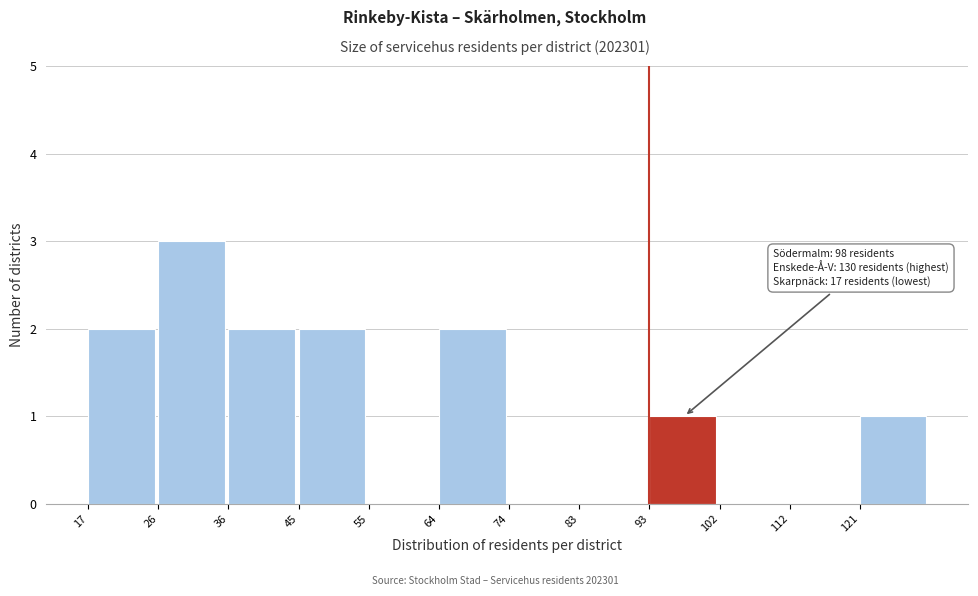

Over which range of the x-axis is the bar tallest?

26.5 to 36.0